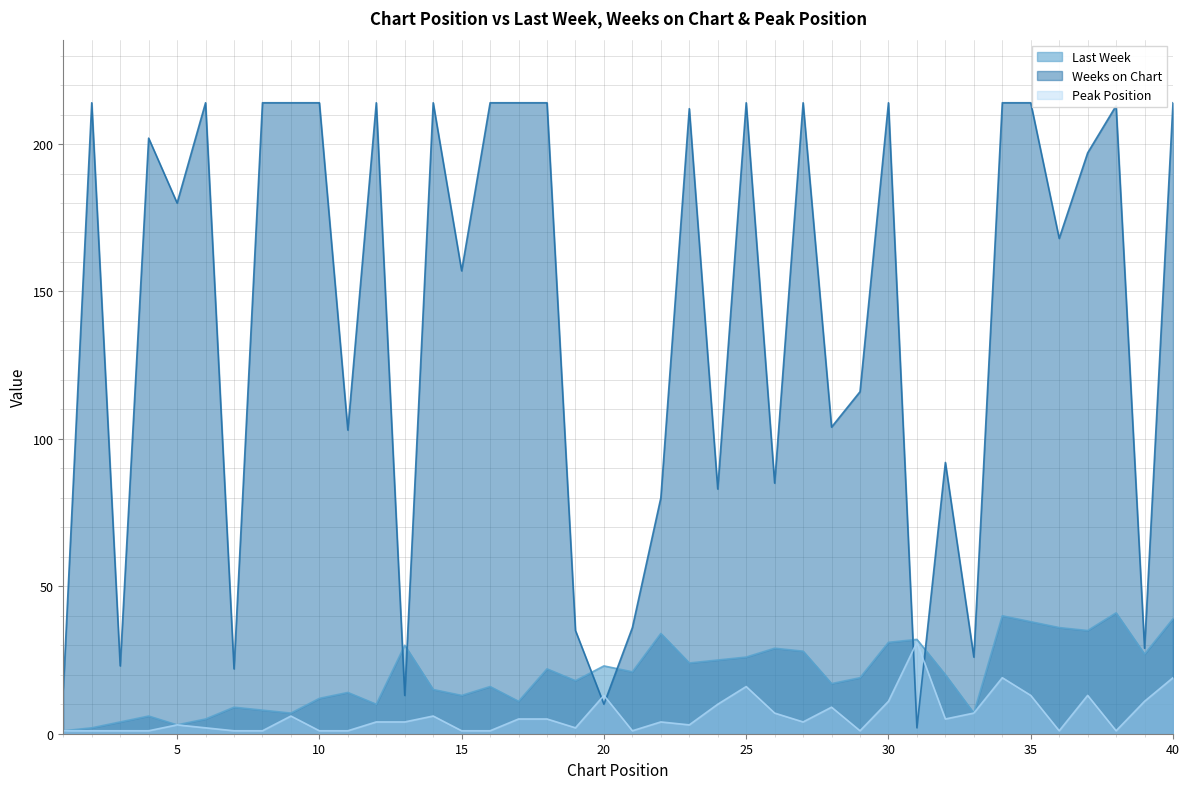

How many values in the Last Week series are below 20?

20